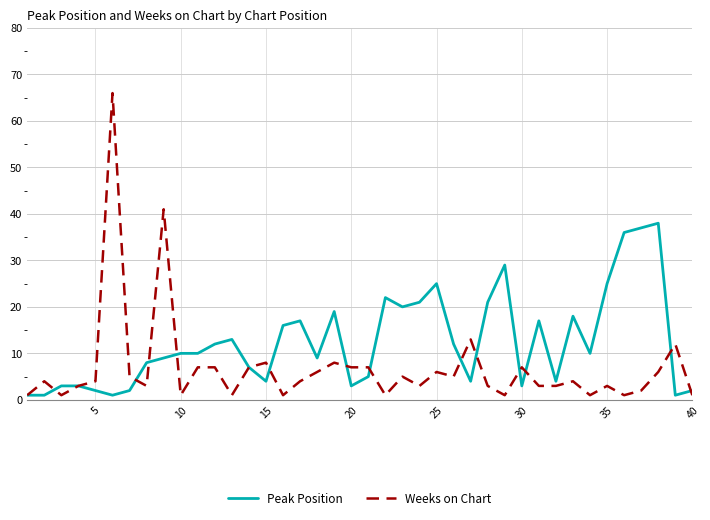

Which series has the largest total across all categories?

Peak Position